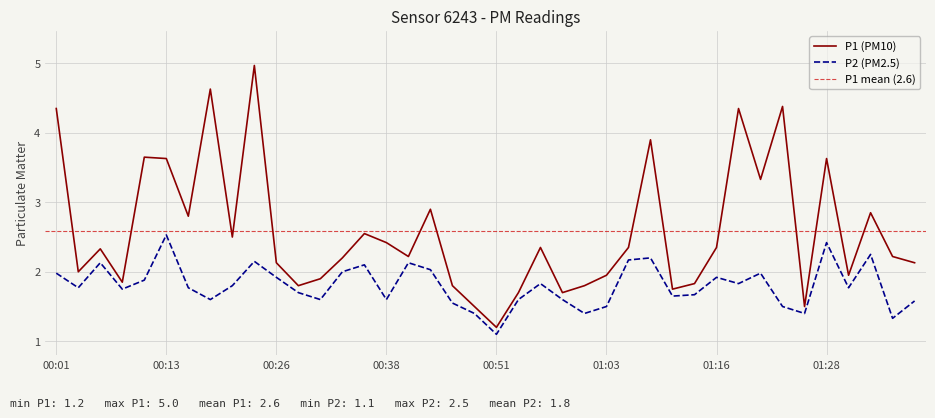

The P1 series shows 4.0 at 00:43. True or false?

False